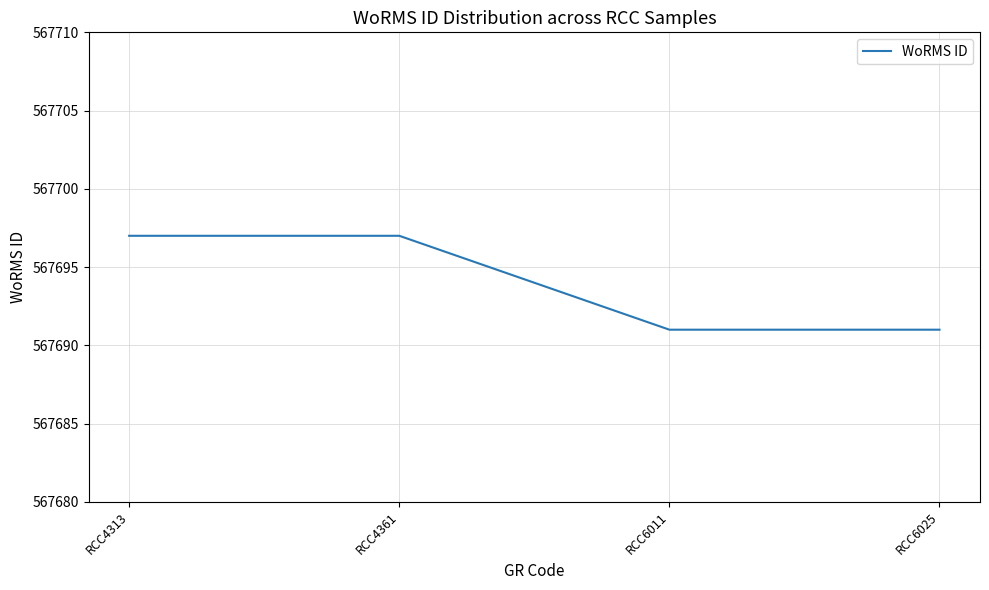

What is the average value?

567694